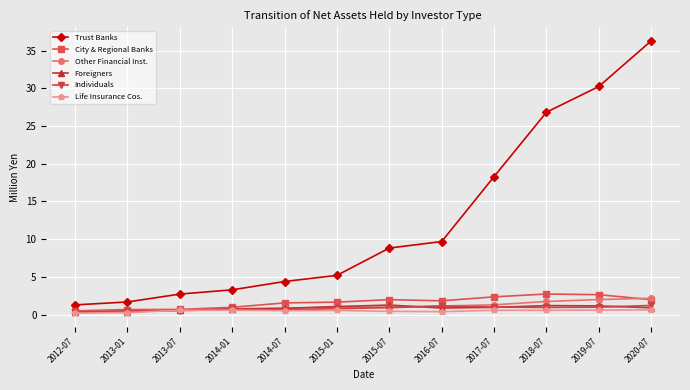

Which series changed the most between 2014-01 and 2015-01?

Trust Banks